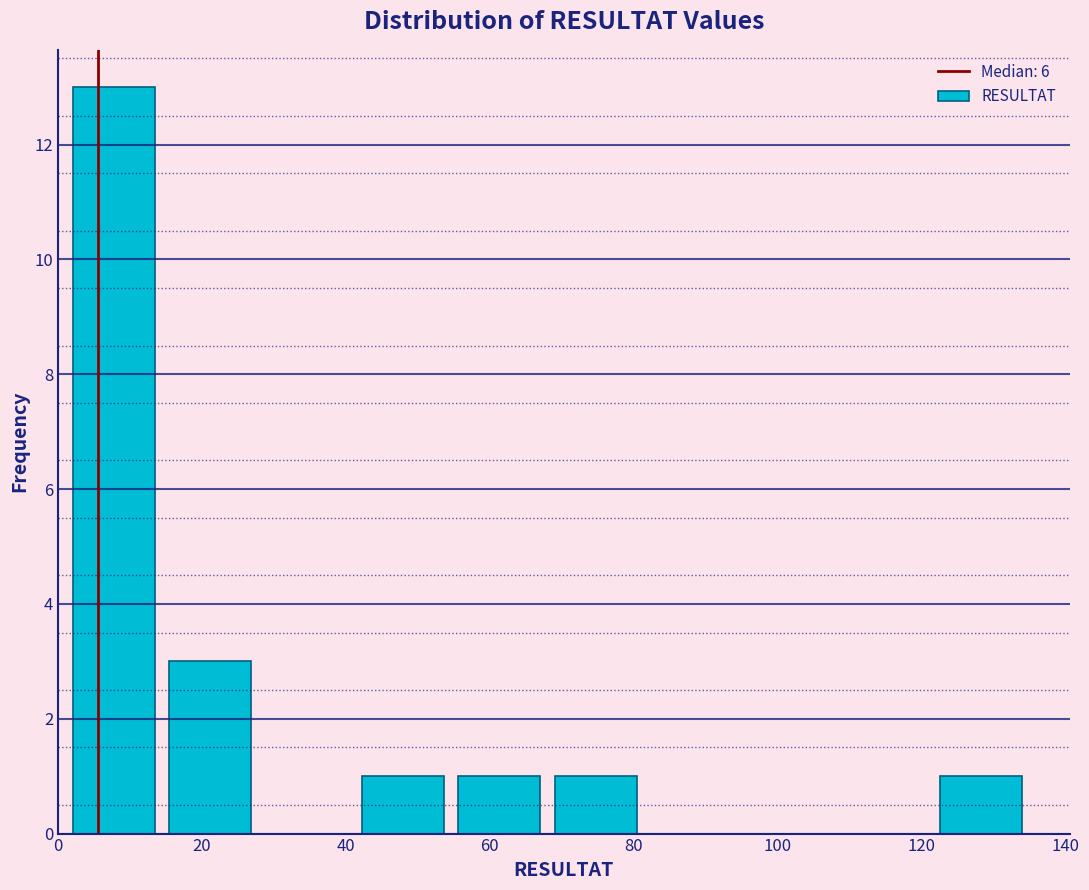

Which range on the x-axis has the tallest bar?

1.0 to 14.4